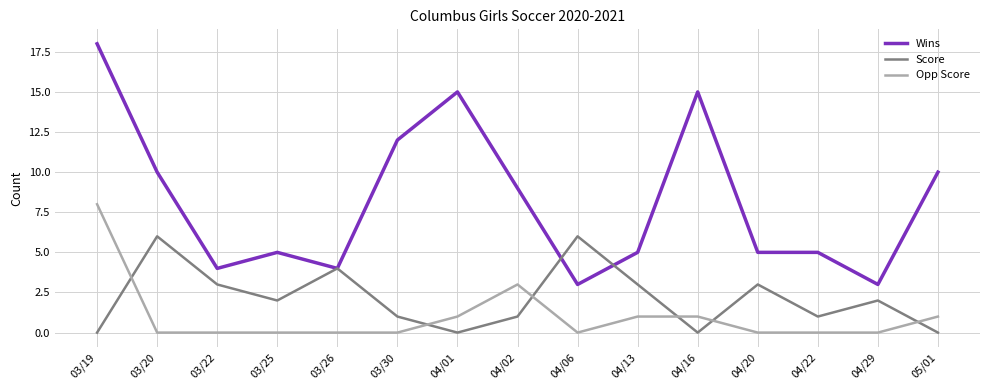

Which series has the widest spread of values?

Wins